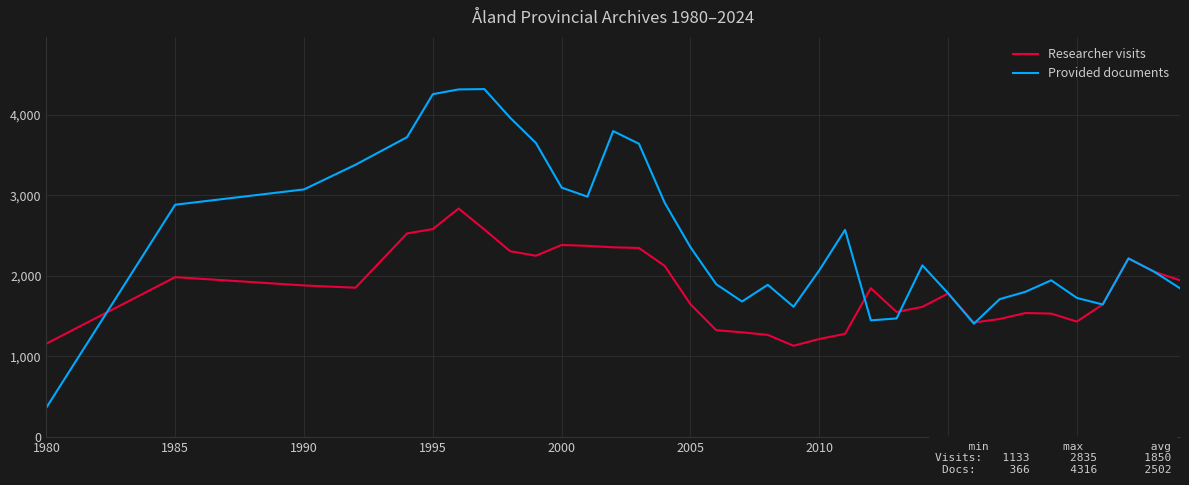

What is the minimum value for Researcher visits?

1133